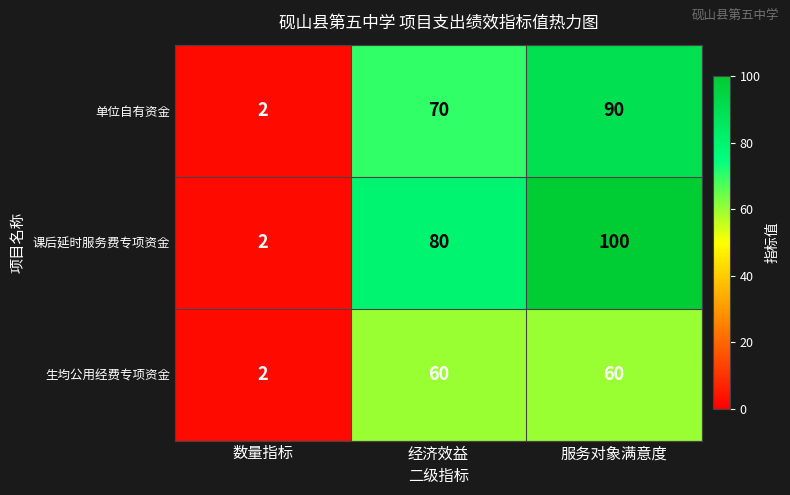

Reading left to right, list all the values displayed in this chart.

单位自有资金: 数量指标=2	经济效益=70	服务对象满意度=90
课后延时服务费专项资金: 数量指标=2	经济效益=80	服务对象满意度=100
生均公用经费专项资金: 数量指标=2	经济效益=60	服务对象满意度=60